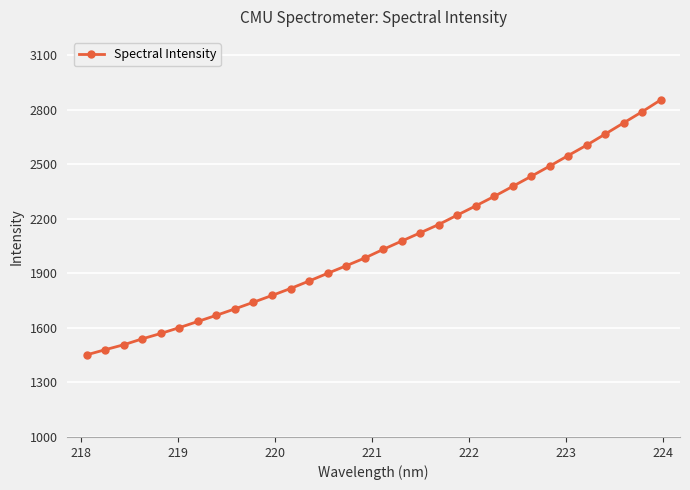

What is the average value?

2058.5